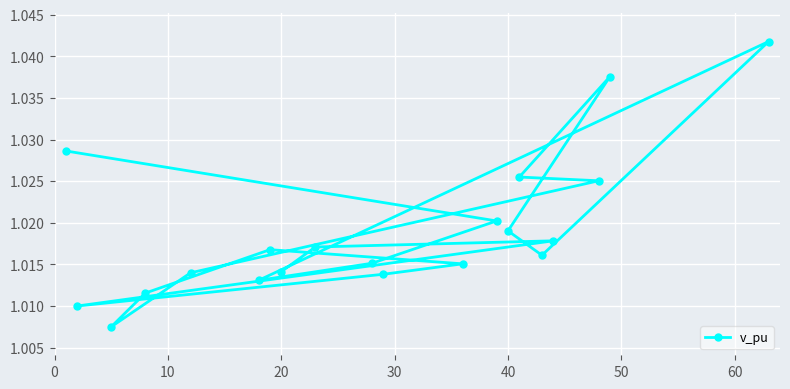

Count the values in the range 1 to 2.

20